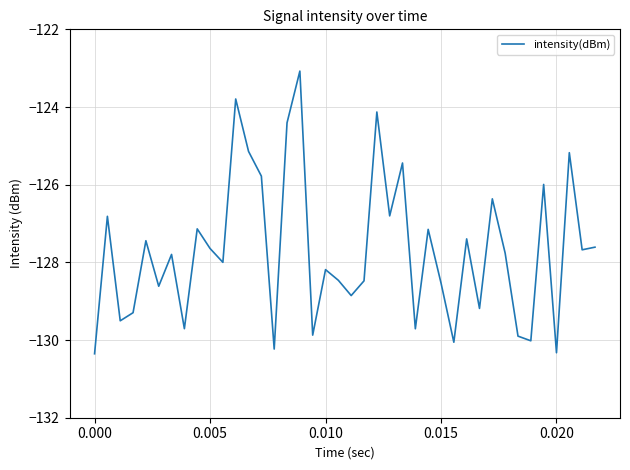

What is the maximum value shown in the chart?

-123.1